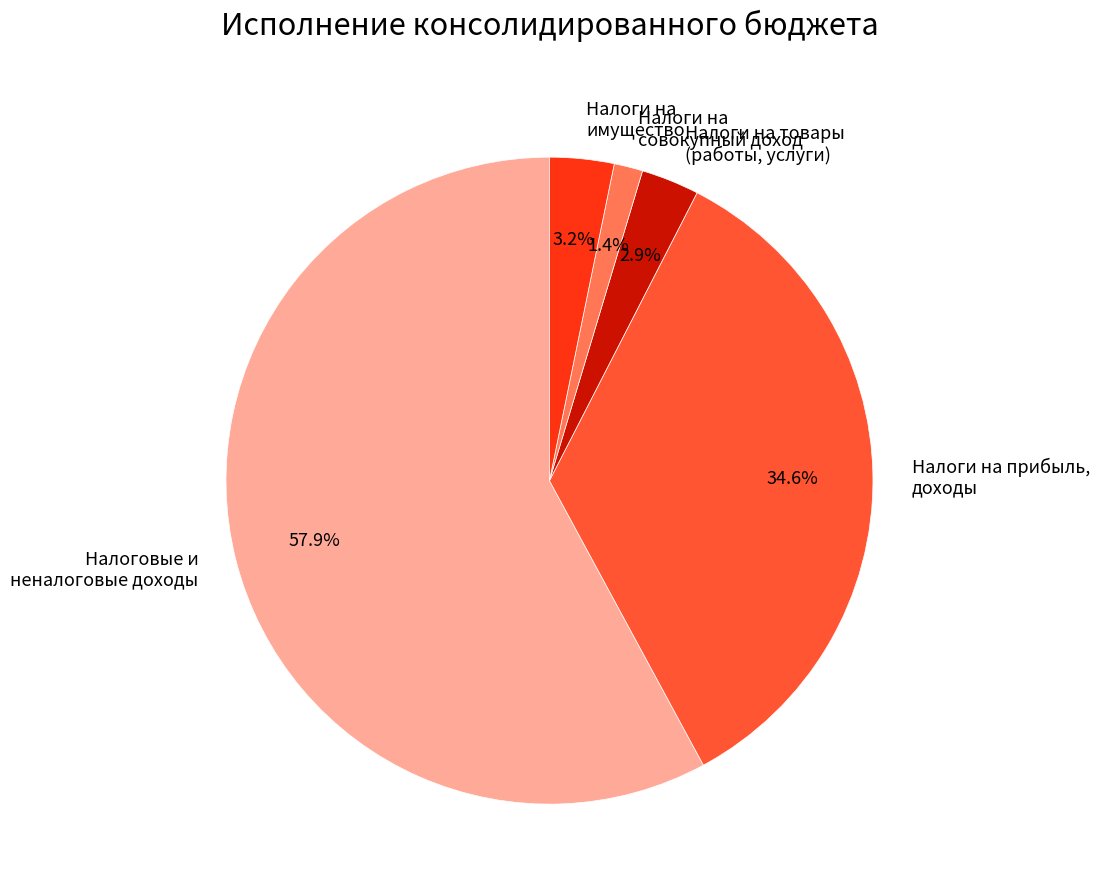

Which slice is the largest?

Налоговые и неналоговые доходы